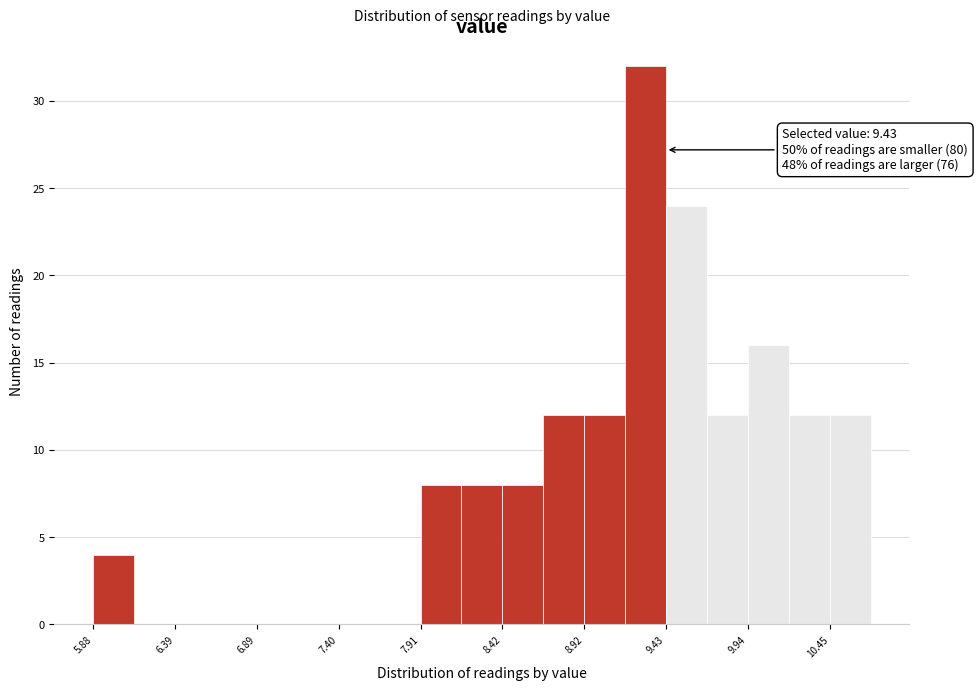

Around what value on the x-axis is the tallest bar? Give the approximate position of its centre, as read against the axis.

9.3